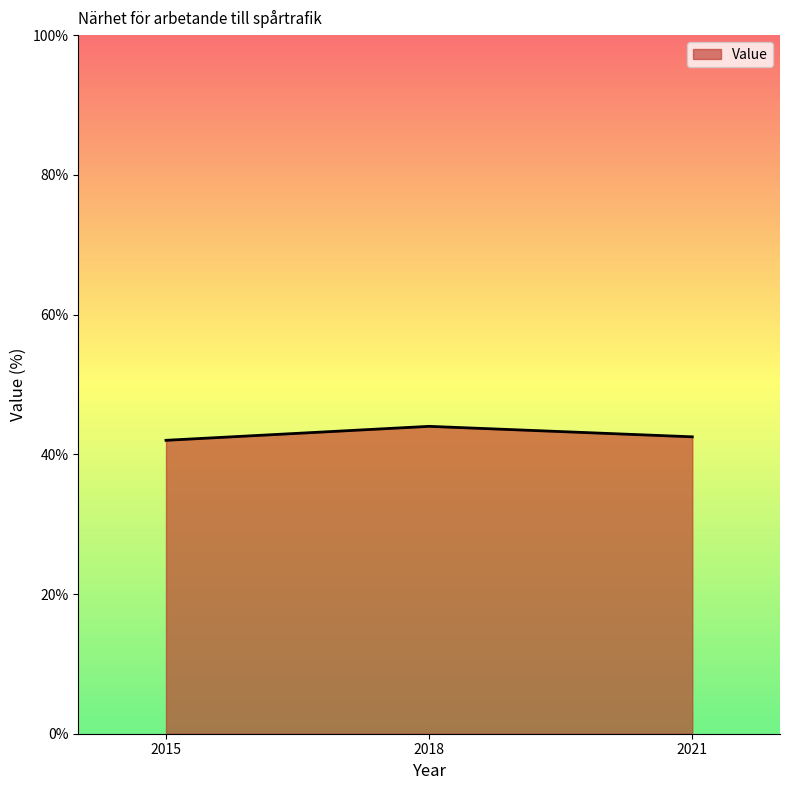

The value at 2015 is 42.0. True or false?

True